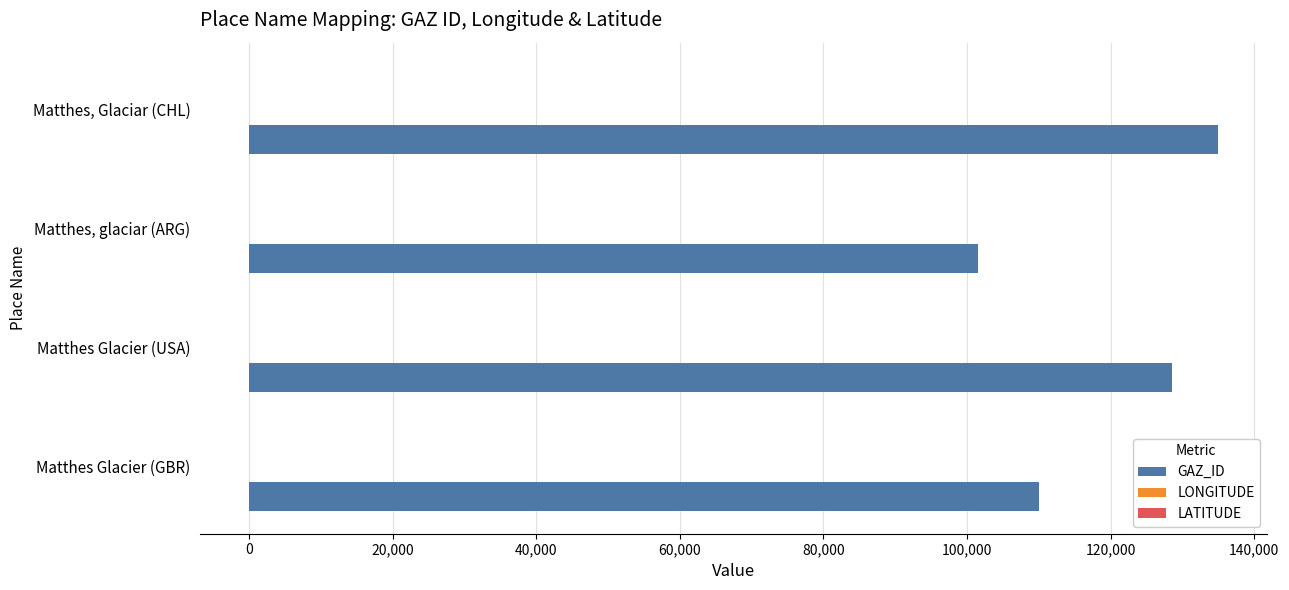

Between Matthes Glacier (GBR) and Matthes, Glaciar (CHL), which series saw the biggest shift?

GAZ_ID